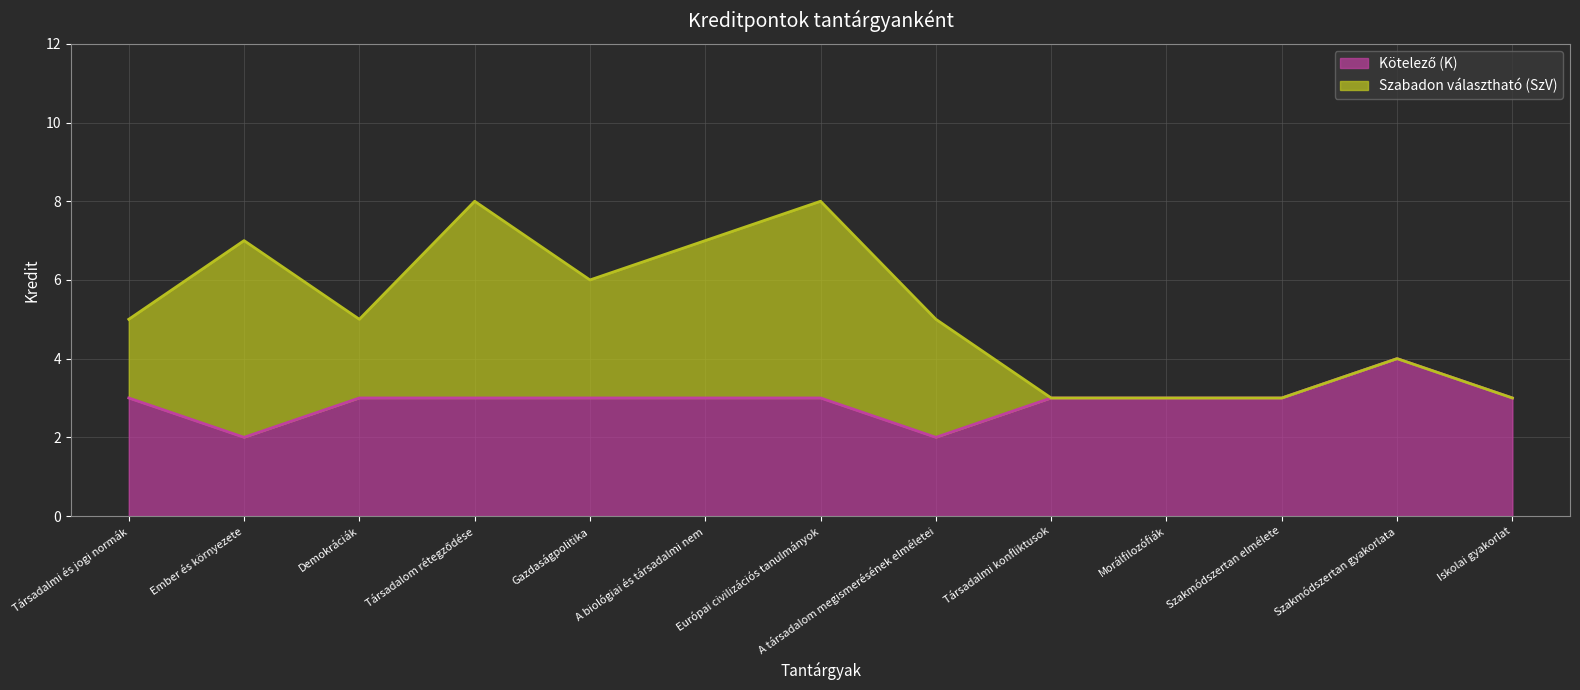

What is the difference between the second highest and second lowest values?

1